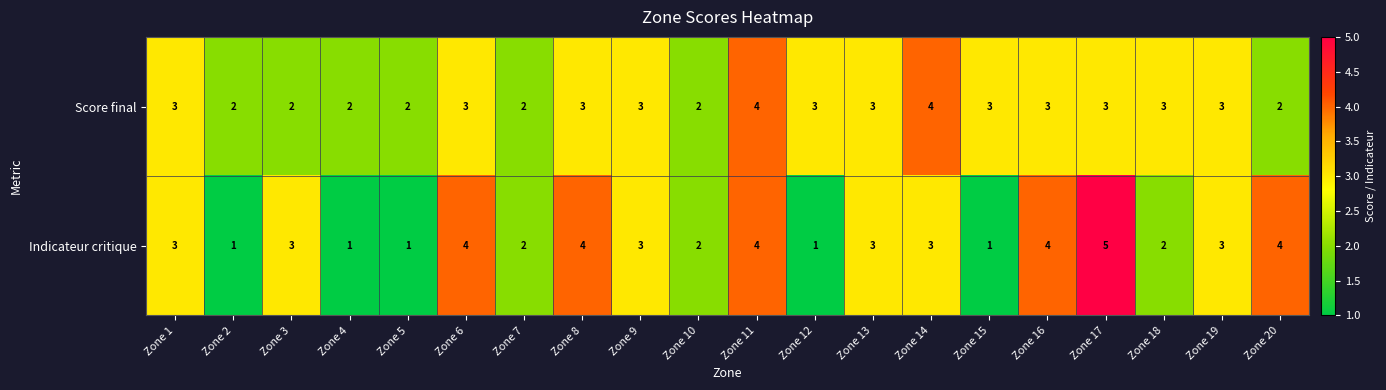

At how many categories does at least one series exceed 1?

20